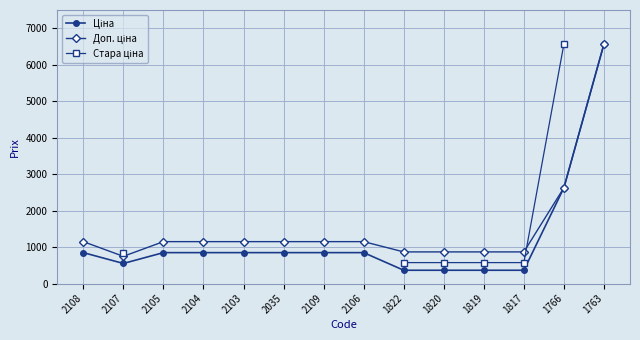

Where do Доп. ціна and Стара ціна first cross each other?

1817 and 1766